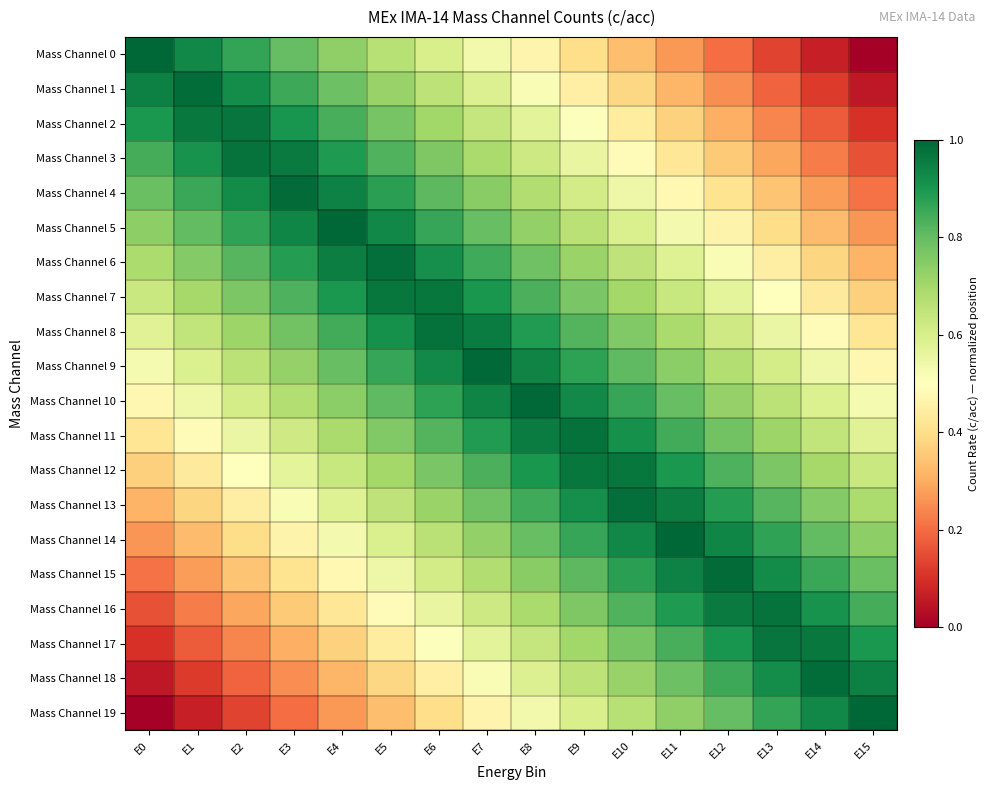

Which series has the widest spread of values?

Mass Channel 0